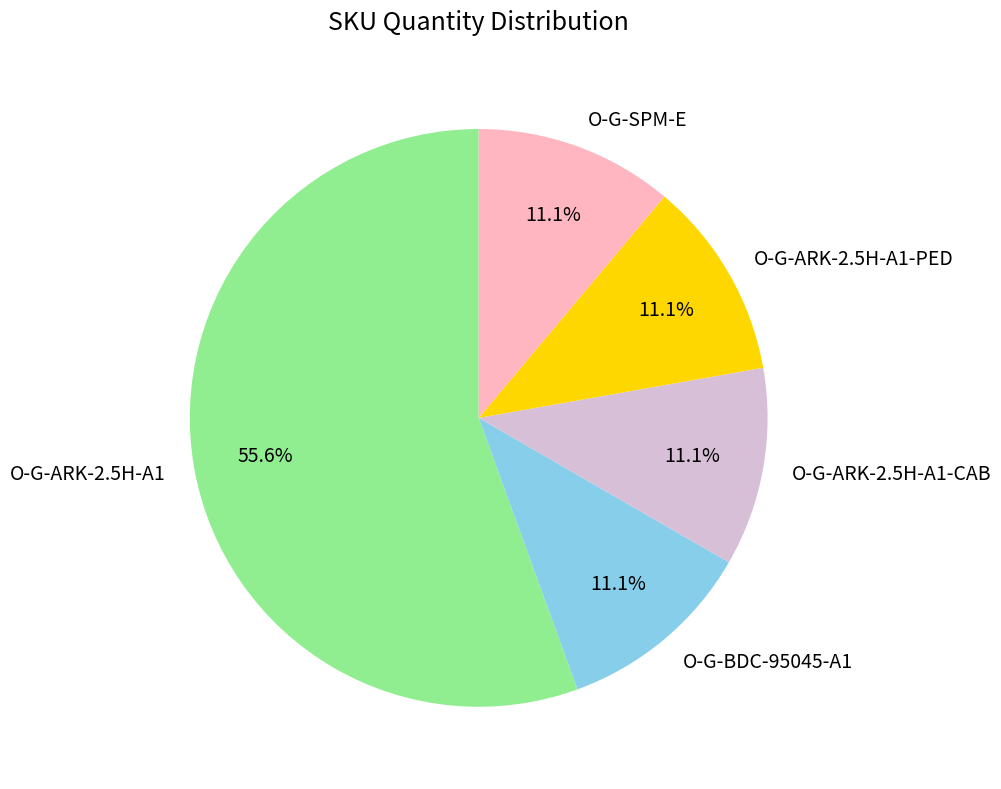

Is there any slice that represents more than half of the pie?

Yes